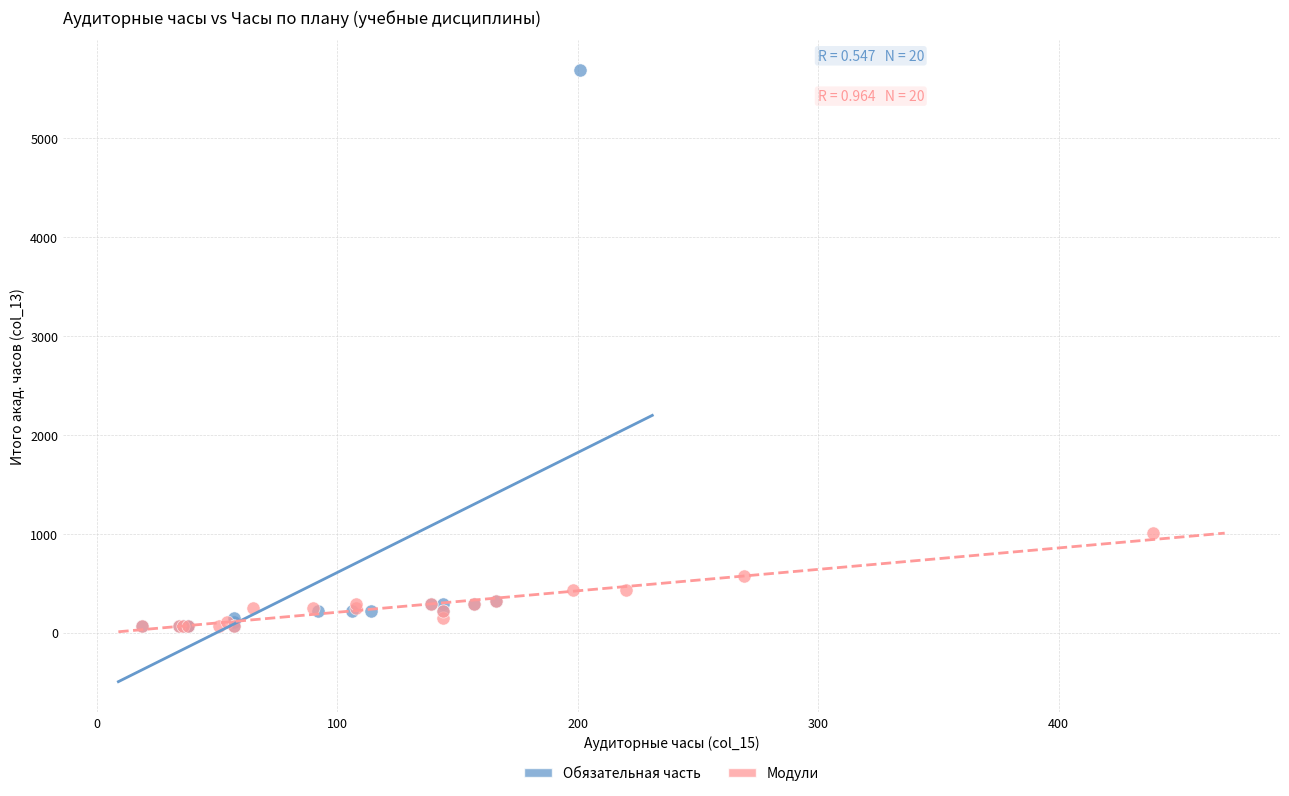

Which series has the widest spread of Y values?

Обязательная часть